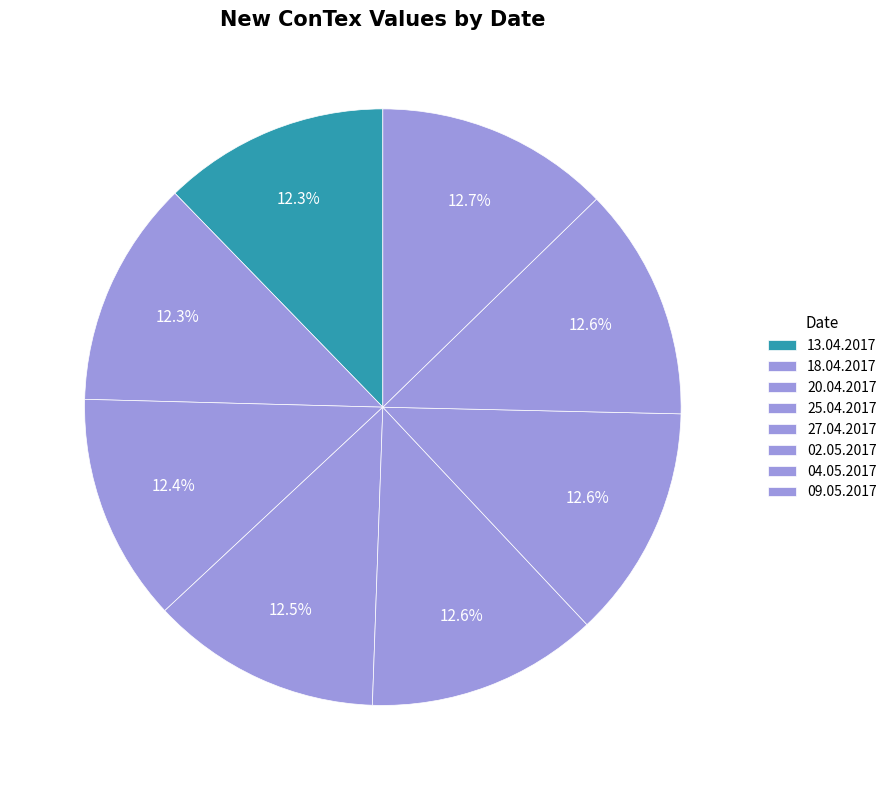

Rank the categories by value from lowest to highest.

13.04.2017, 18.04.2017, 20.04.2017, 25.04.2017, 27.04.2017, 02.05.2017, 04.05.2017, 09.05.2017